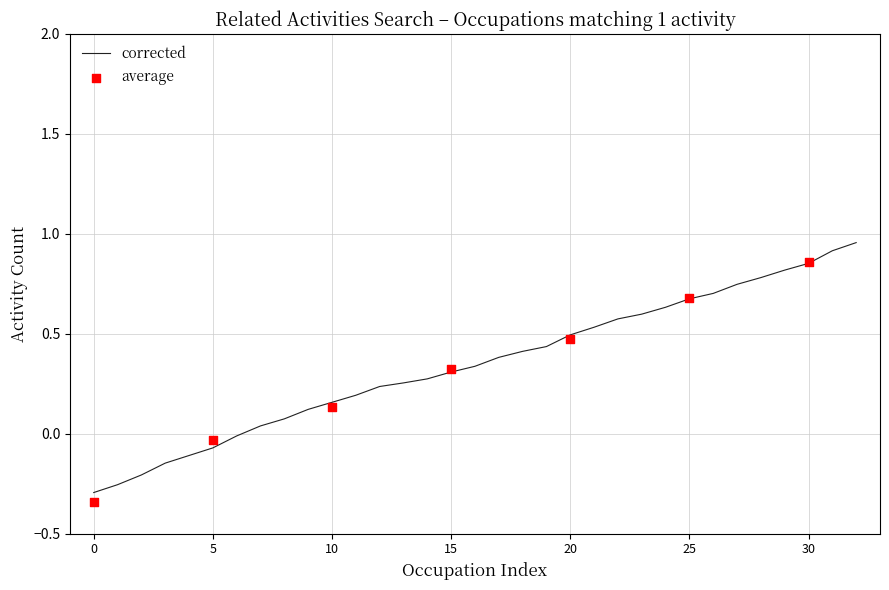

Is it true that corrected equals -0.3 at 0?

True